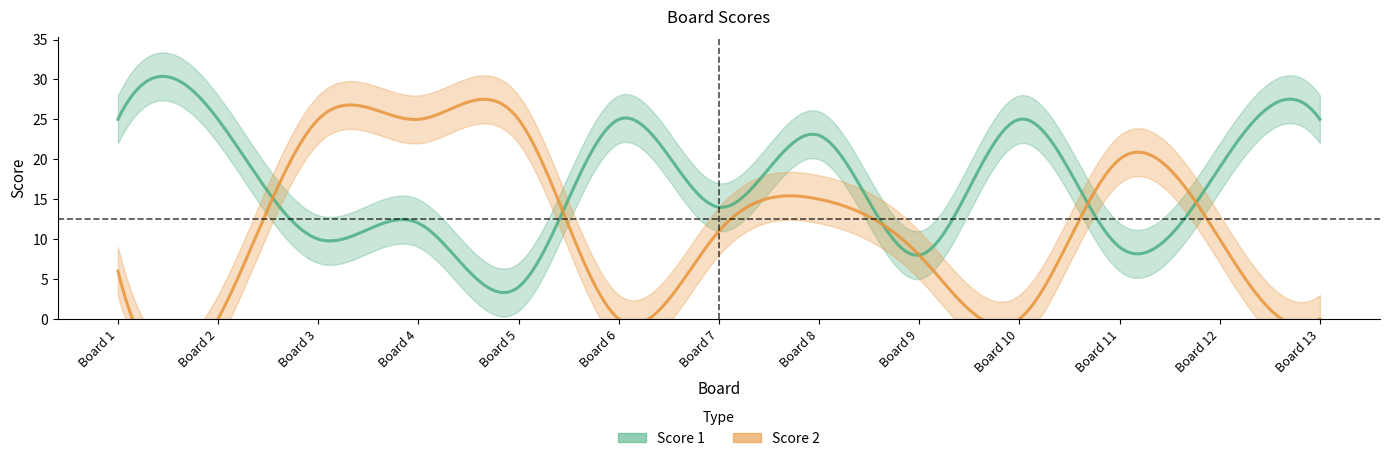

True or false: Score 1 and Score 2 cross at least once.

True